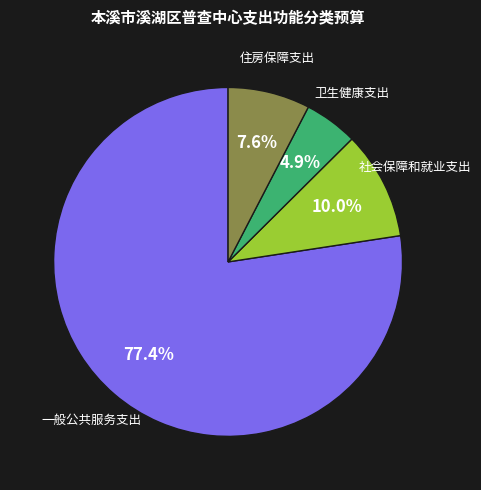

Does any single category account for the majority?

Yes